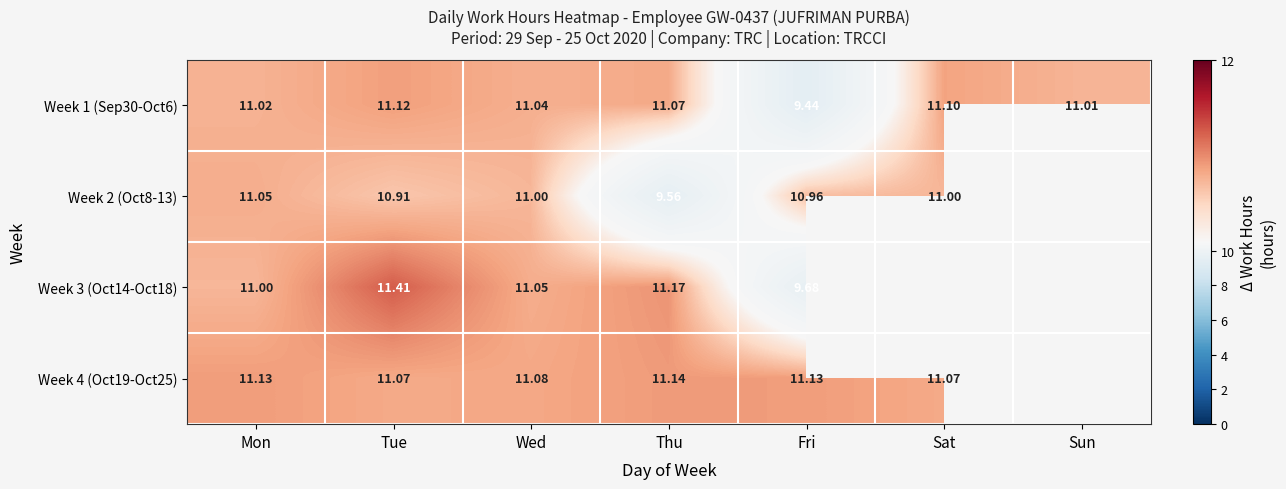

How many categories are shown in the chart?

7